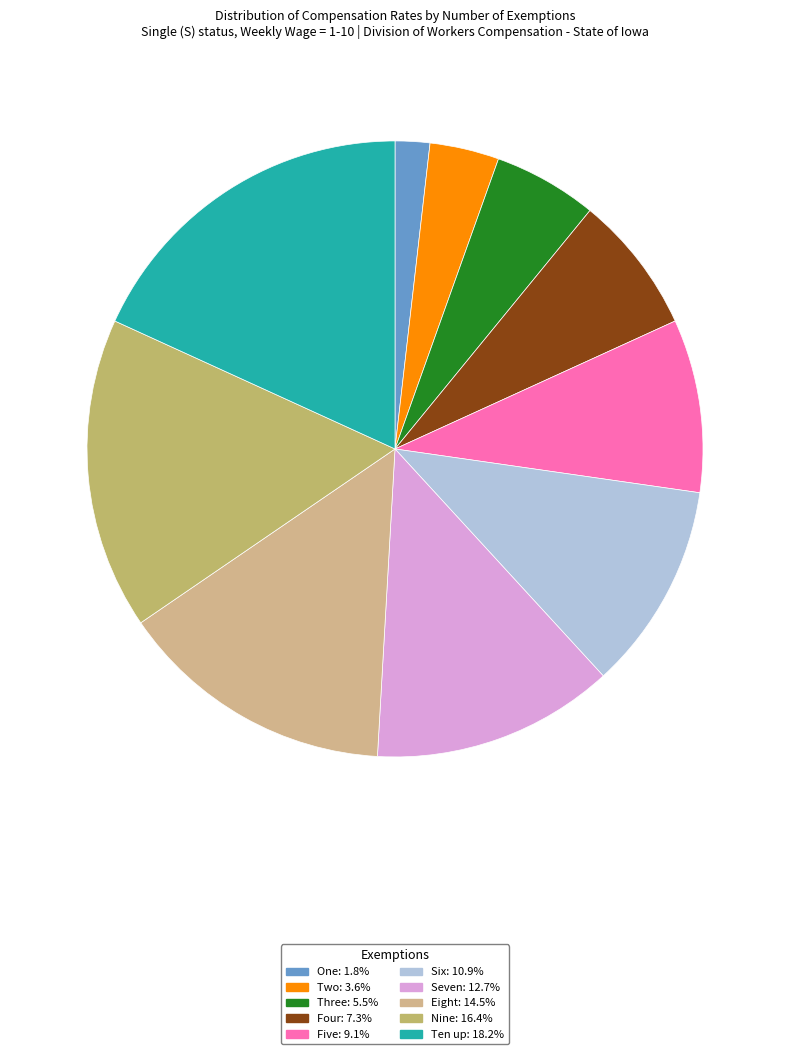

To the nearest percent, what is the difference between the largest and smallest slice percentages?

16%